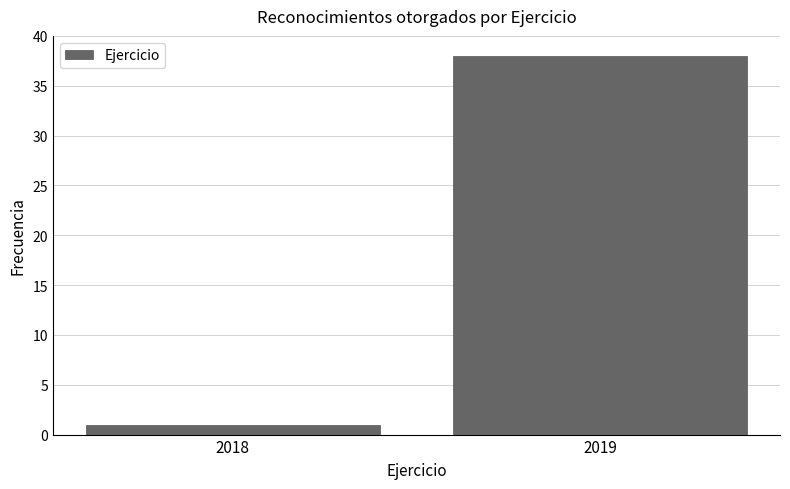

Reading right to left, what are all the values shown in this chart?

38	1